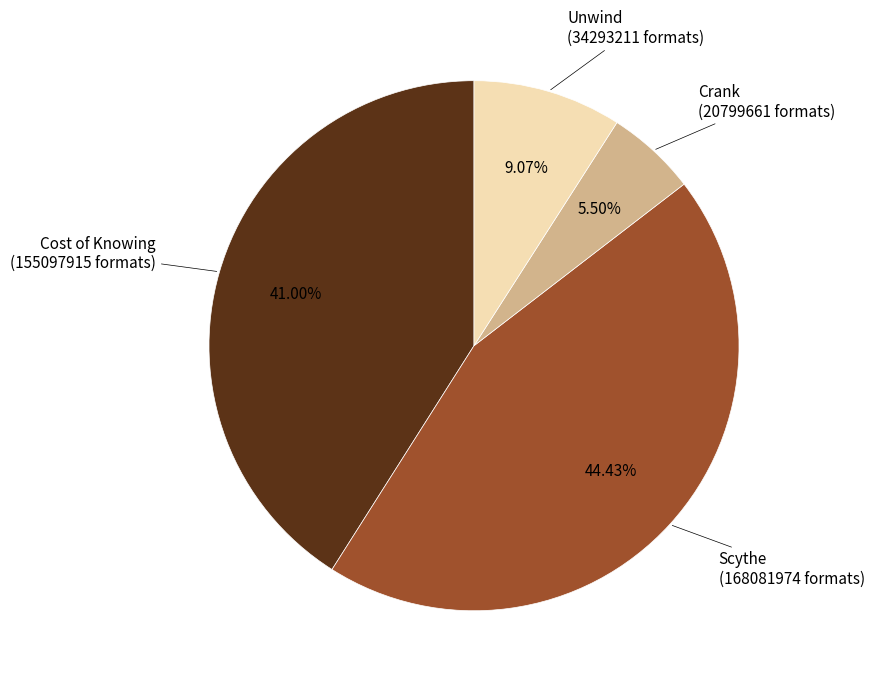

To the nearest percent, what is the average slice percentage?

25%